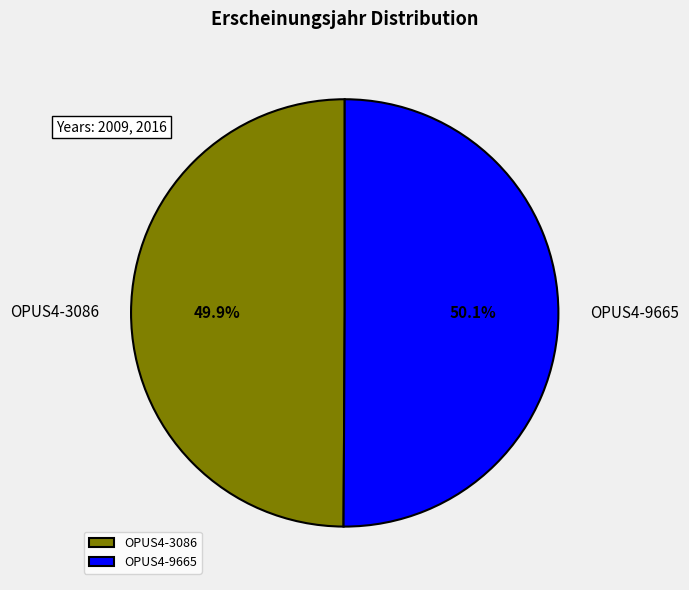

Approximately how many times larger is the value at OPUS4-3086 compared to OPUS4-9665?

1.0